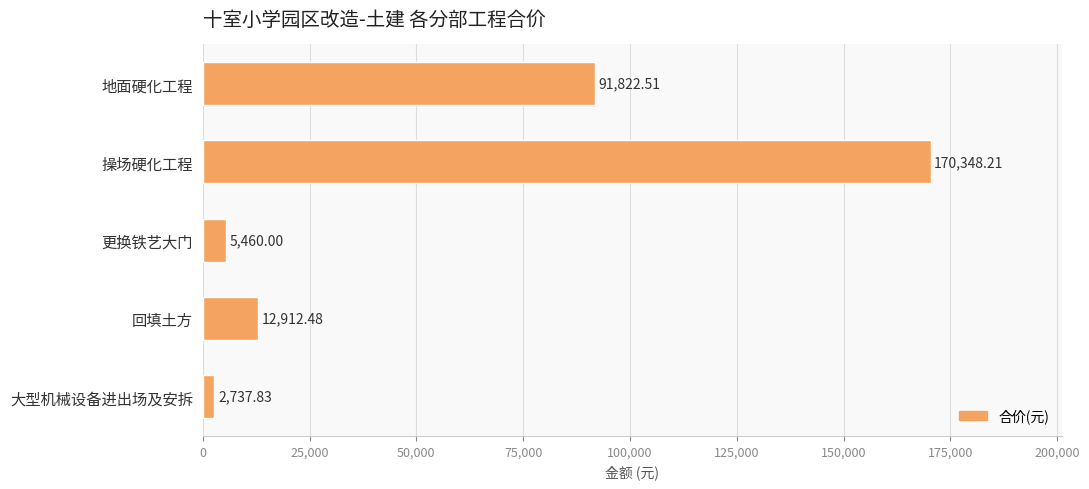

What is the label of the 5th bar from the bottom?

地面硬化工程